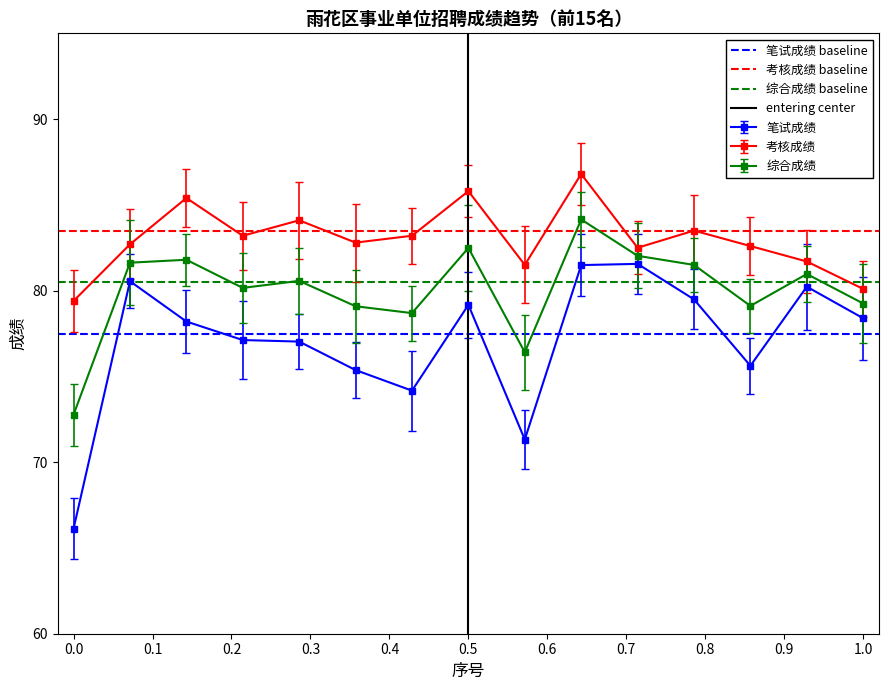

True or false: 考核成绩 and 笔试成绩 intersect in this chart.

False